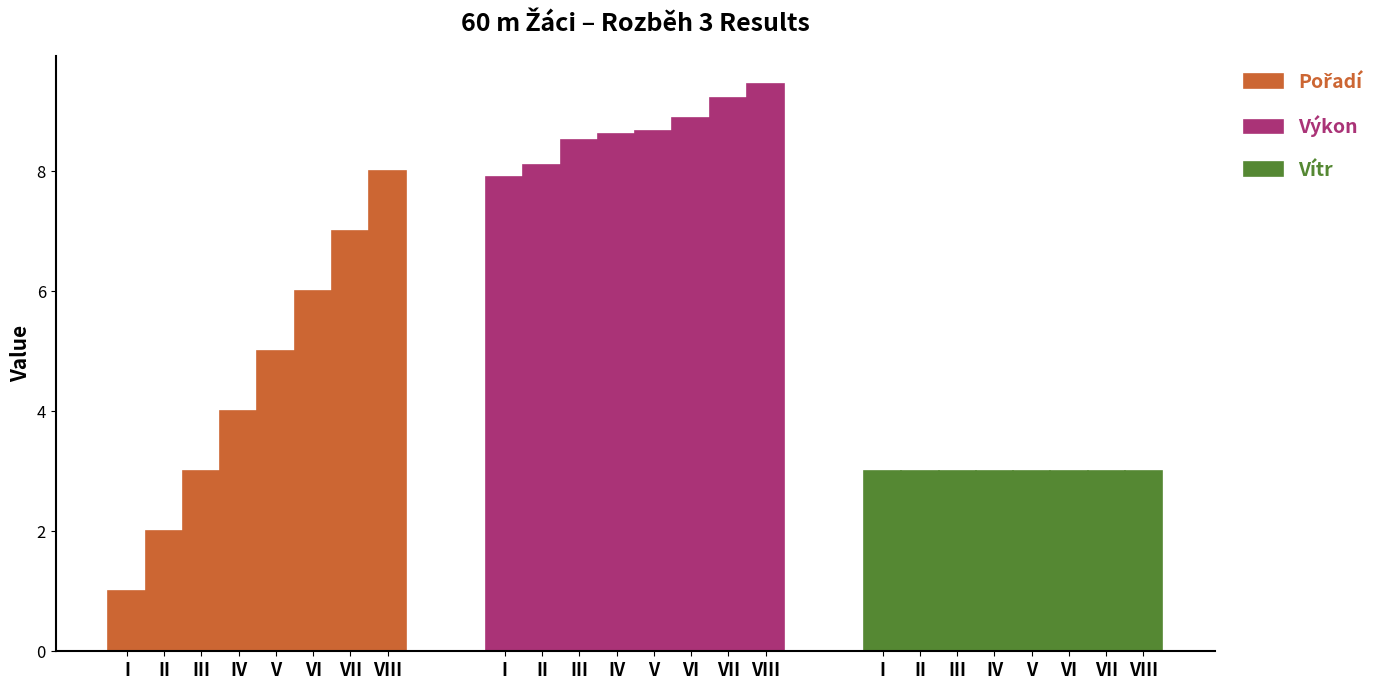

What is the minimum value shown in the chart?

1.0